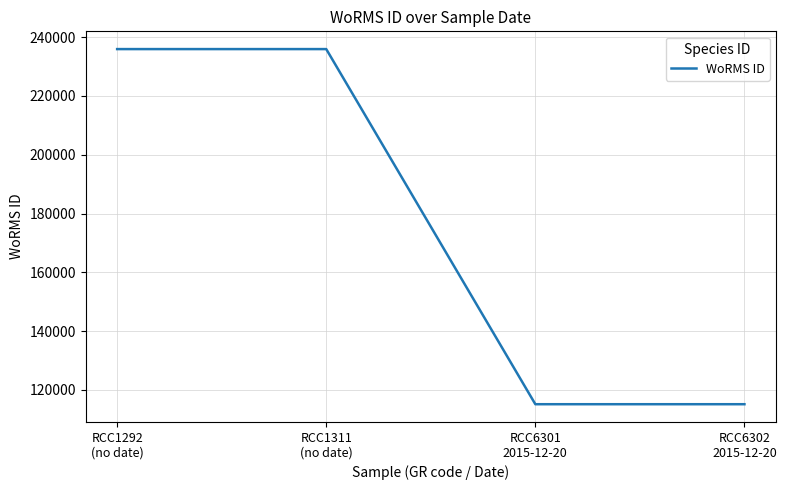

Count the number of data series in this chart.

1